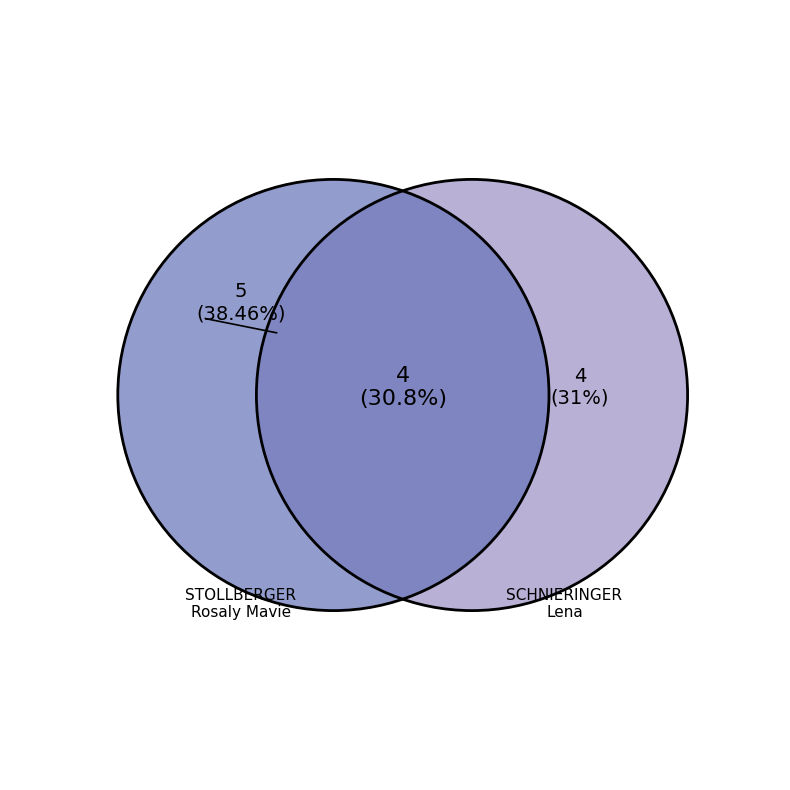

Is it true that 4 is 31% of the pie?

True